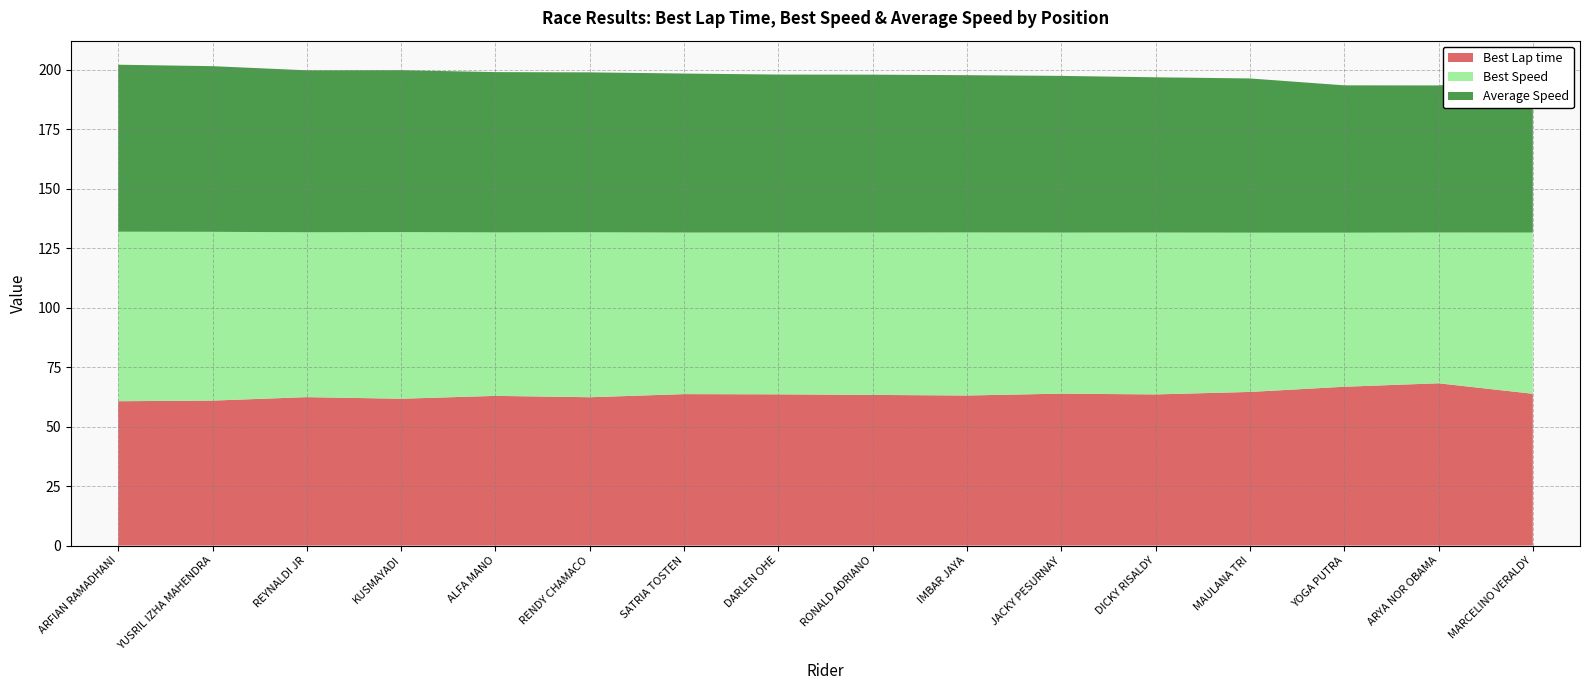

Reading left to right, list all the values displayed in this chart.

Best Lap time: 60.7	60.9	62.4	61.7	62.9	62.3	63.6	63.5	63.3	63.1	63.8	63.5	64.6	66.7	68.2	63.8
Best Speed: 71.2	70.9	69.3	70.0	68.7	69.3	67.9	68.0	68.2	68.5	67.7	68.0	66.9	64.7	63.4	67.7
Average Speed: 70.2	69.6	68.1	68.0	67.4	67.2	66.8	66.4	66.3	66.1	65.8	65.2	64.8	61.9	61.8	65.2